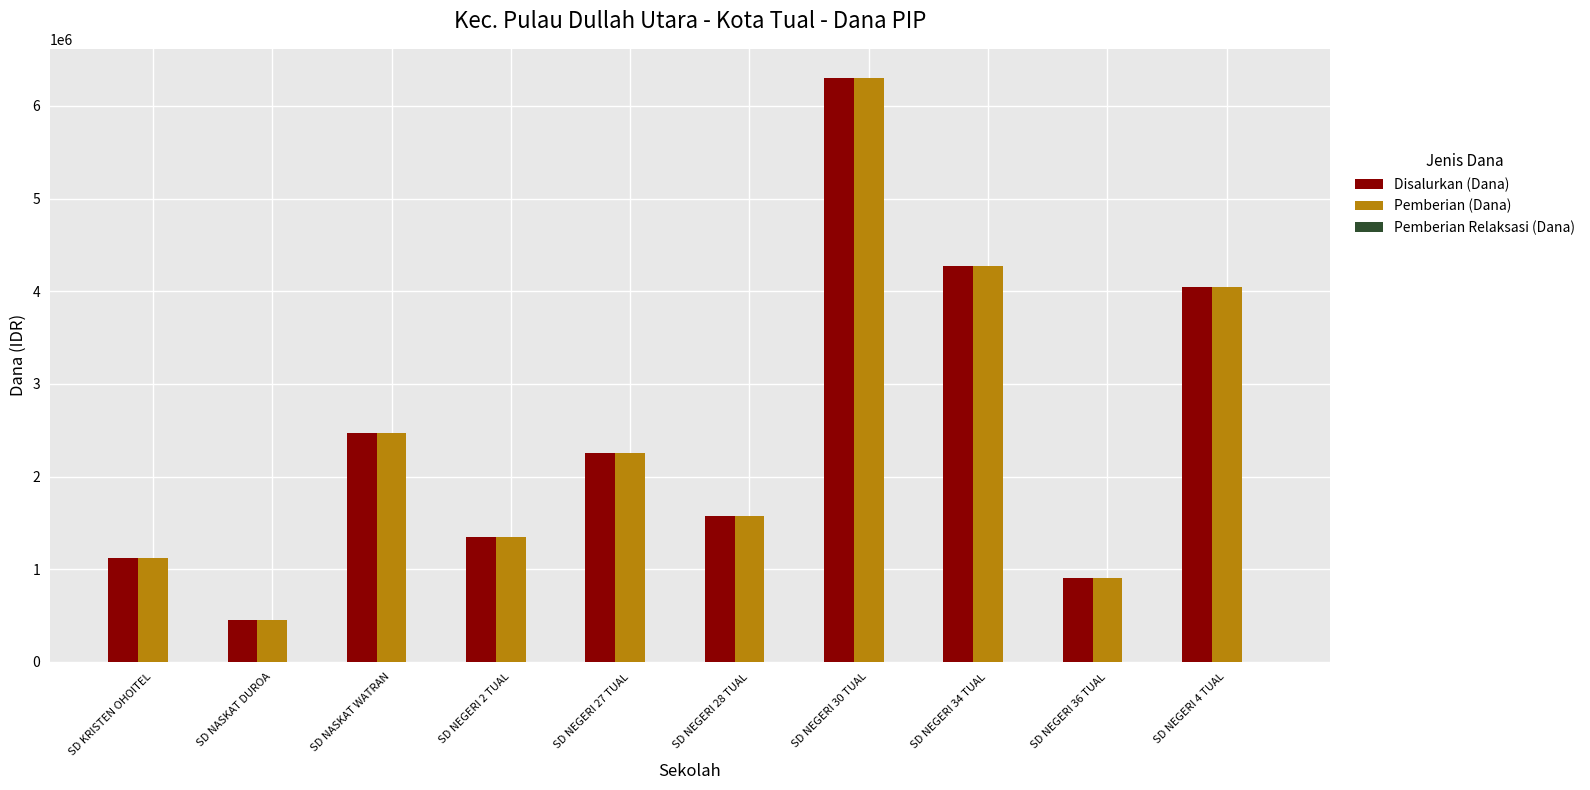

The value of Pemberian (Dana) at SD NEGERI 4 TUAL is 4050000. True or false?

True